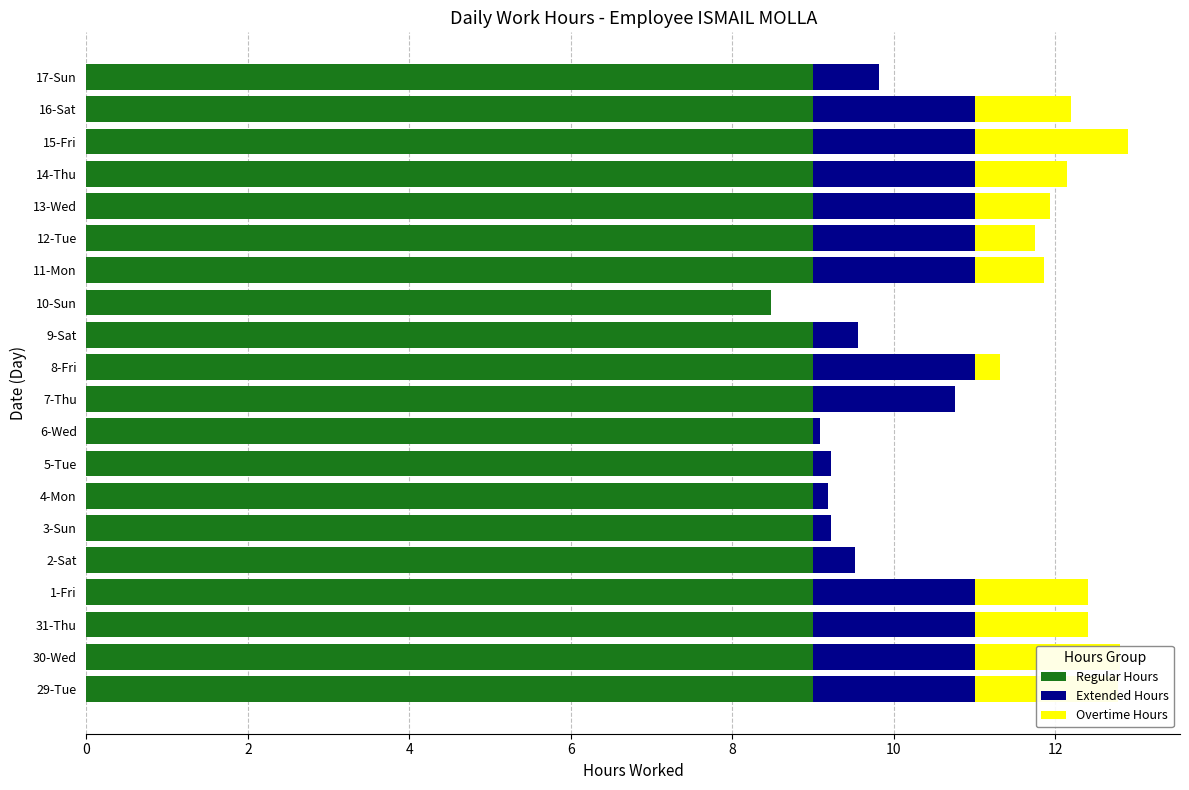

What is the highest value of the Regular Hours series?

9.0